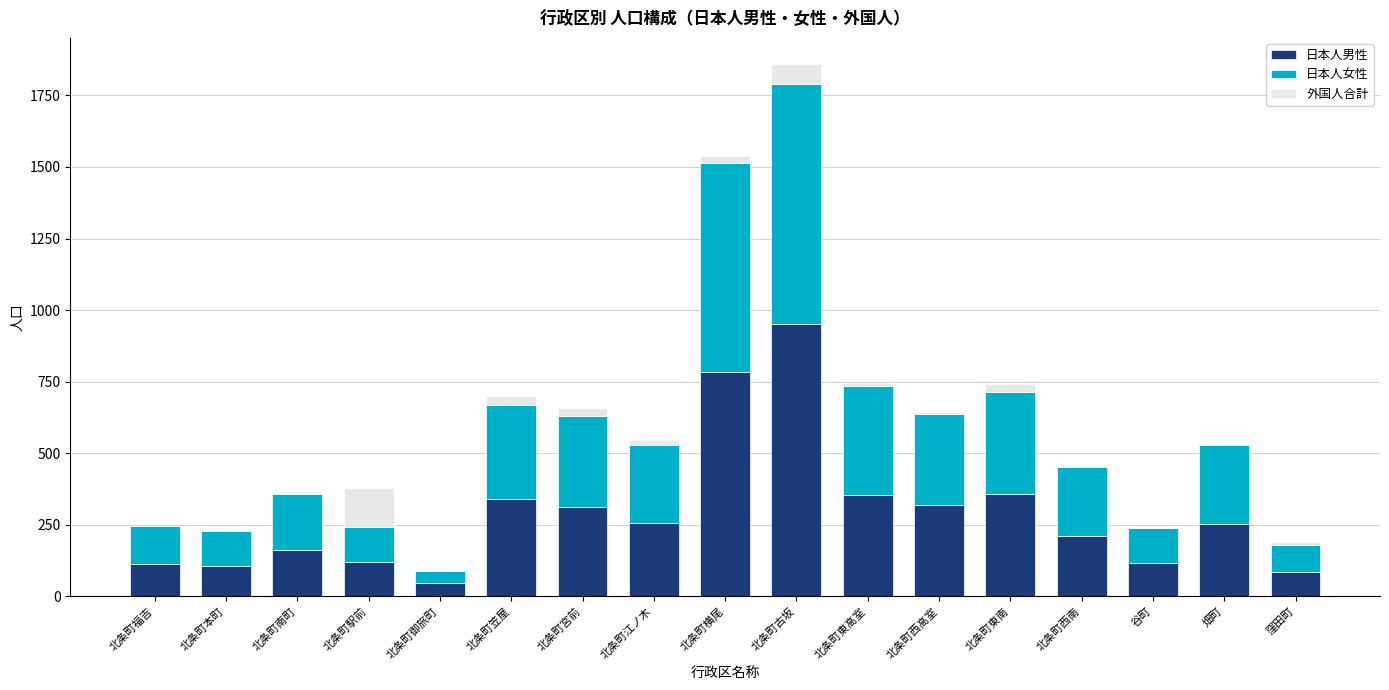

Does the chart contain stacked bars?

Yes